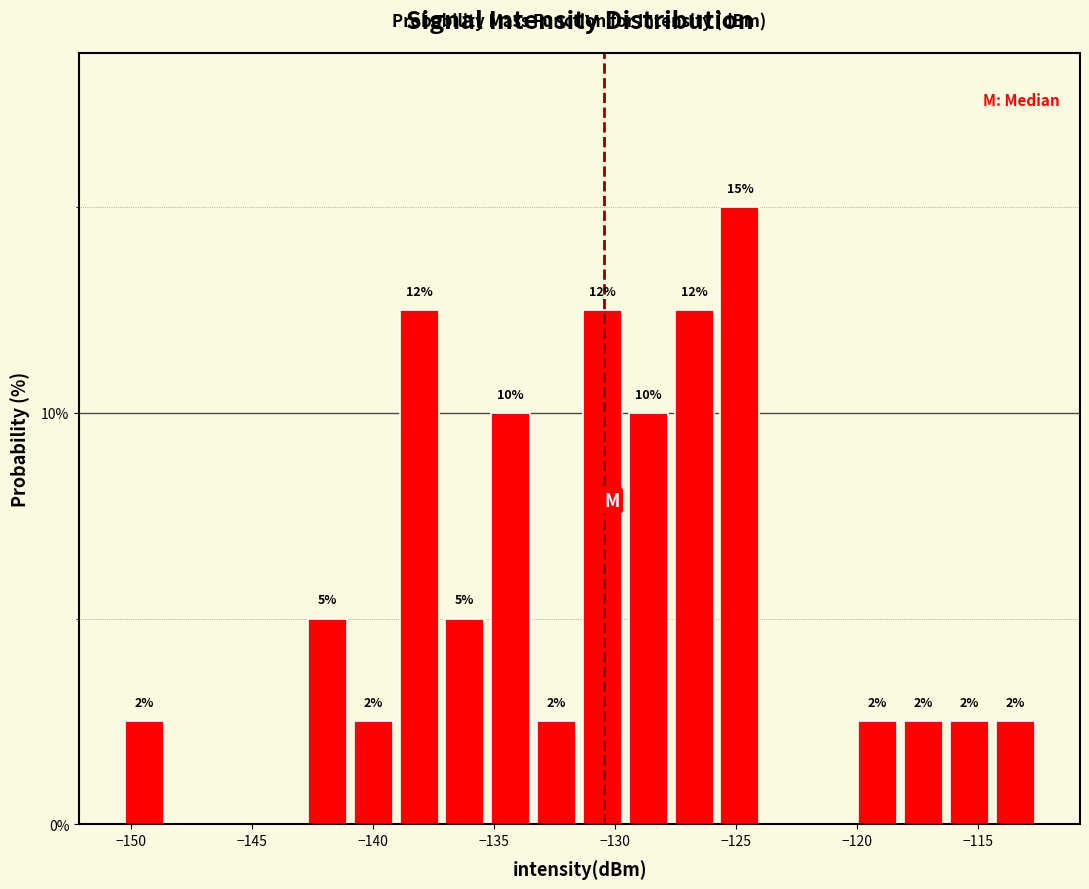

Read against the x-axis, roughly where is the centre of the tallest bar?

-125.0